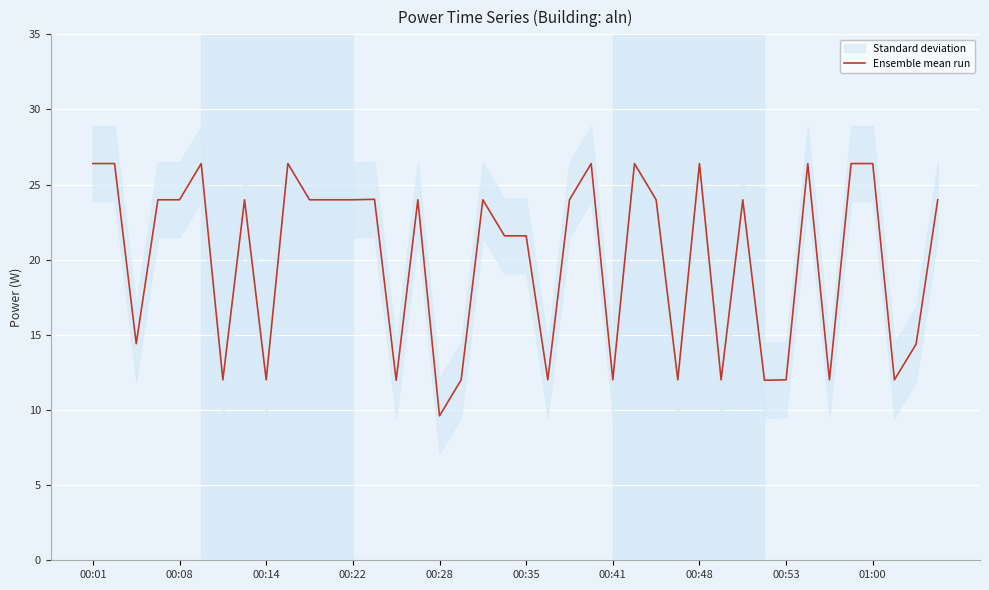

How many lines are shown in the chart?

1